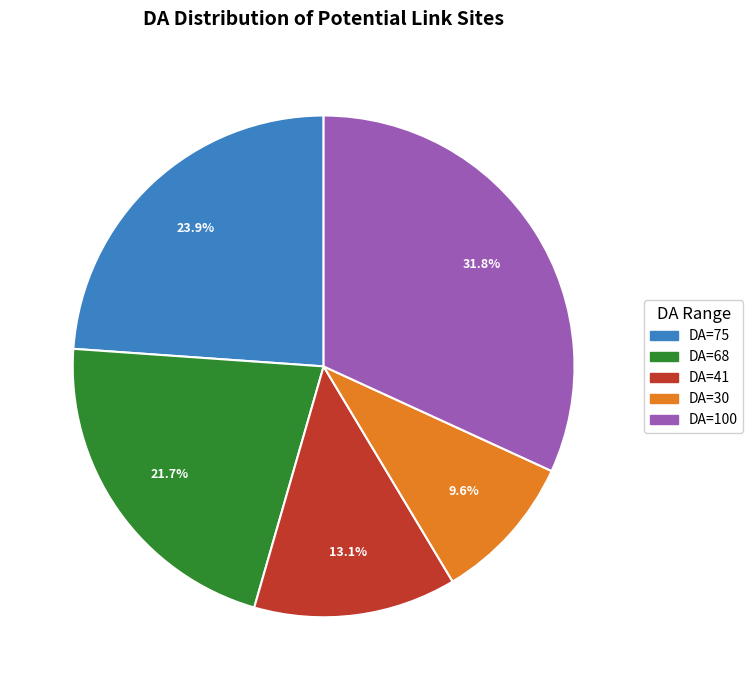

Is there any slice that represents more than half of the pie?

No